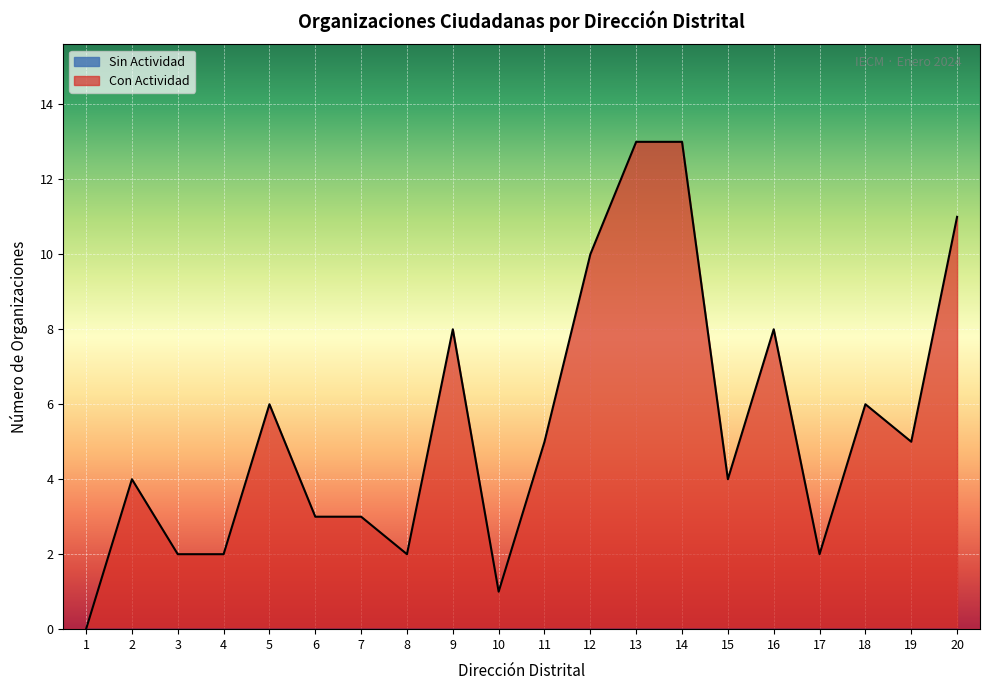

Which has a higher value, 14 or 6?

14